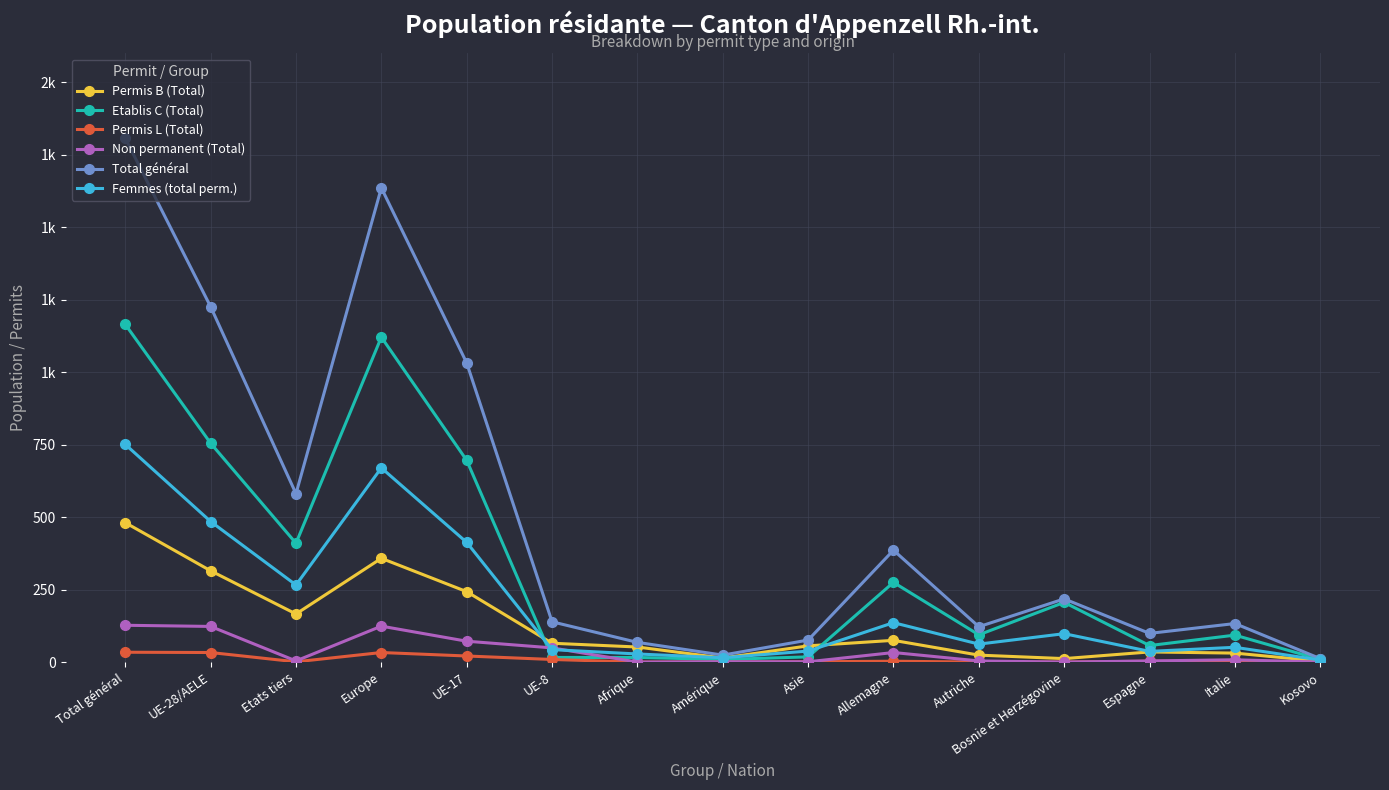

What are all the series names shown in the legend?

Permis B (Total), Etablis C (Total), Permis L (Total), Non permanent (Total), Total général, Femmes (total perm.)